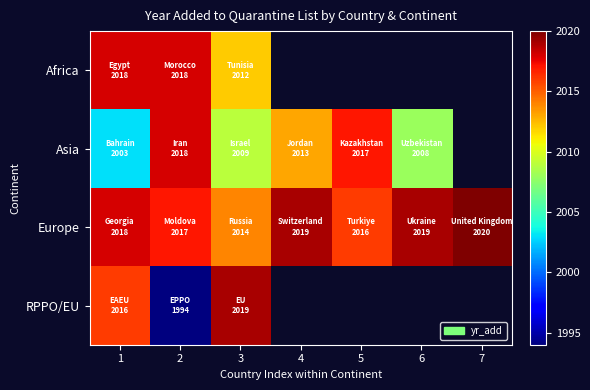

Count the Europe values in the range 2016 to 2019.

5